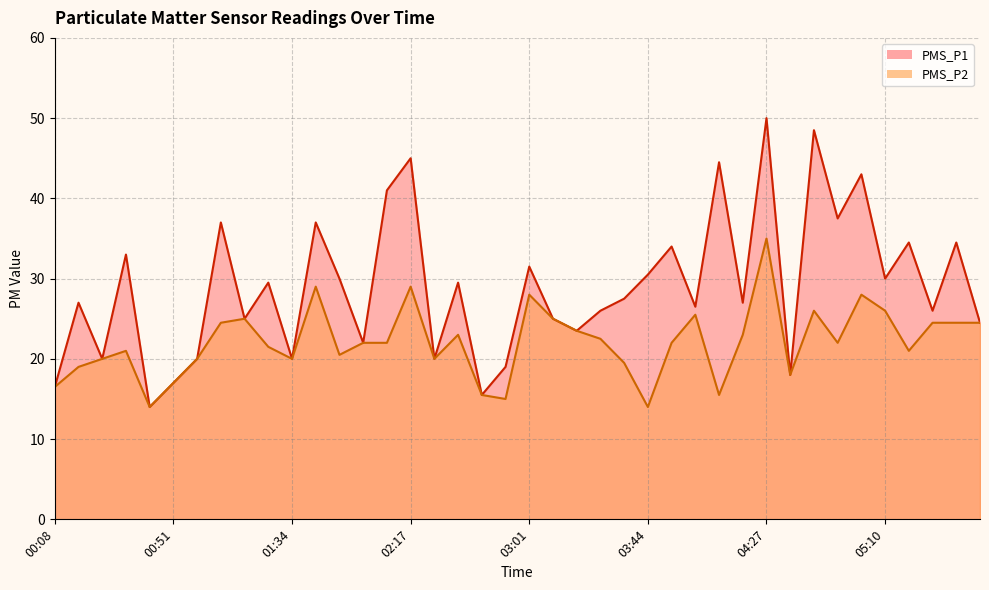

Where does the PMS_P2 series first go above 22?

01:08